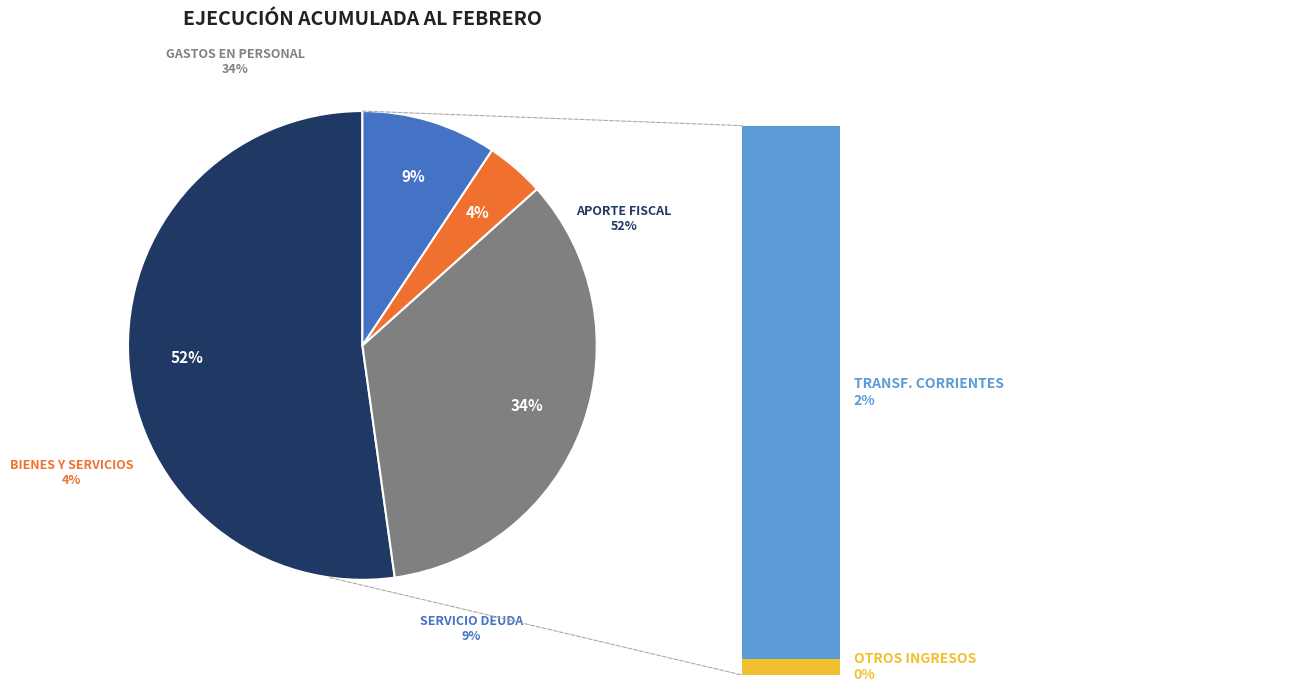

To the nearest percent, what percentage of the pie is SERVICIO DE LA DEUDA?

9%